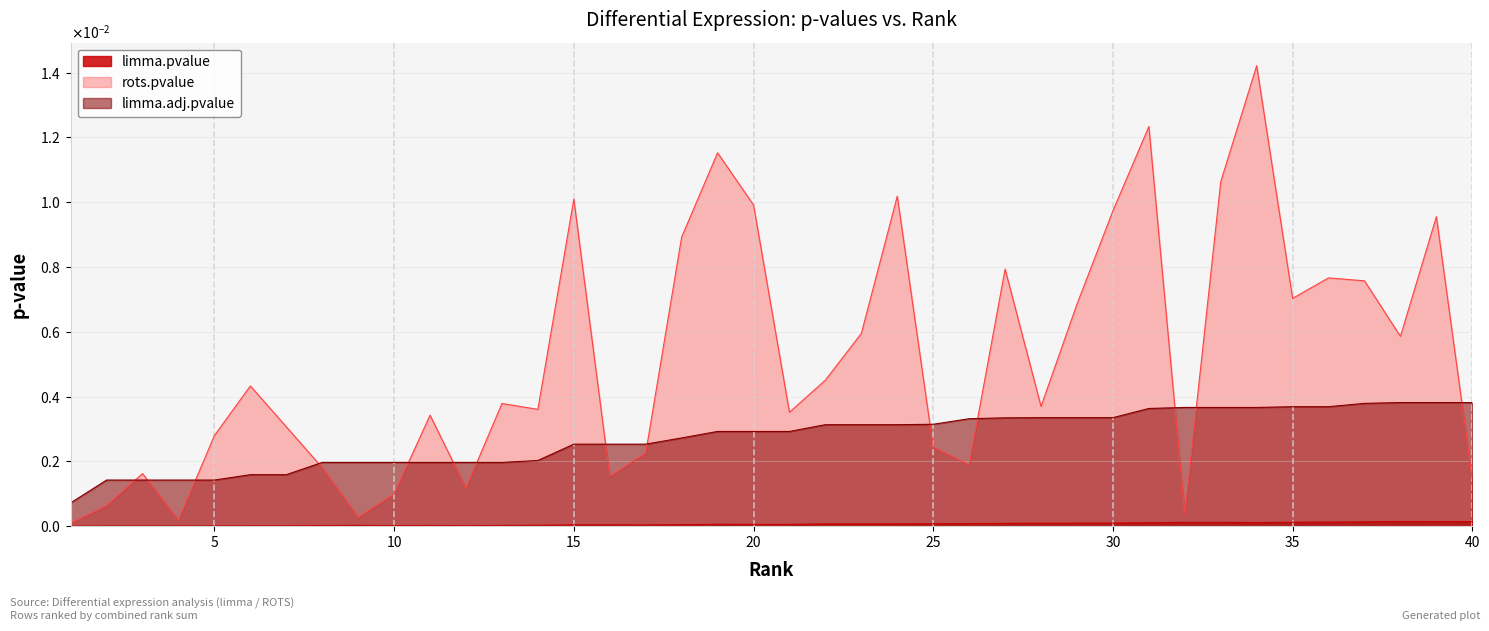

Does the chart display data point markers on the line(s)?

No